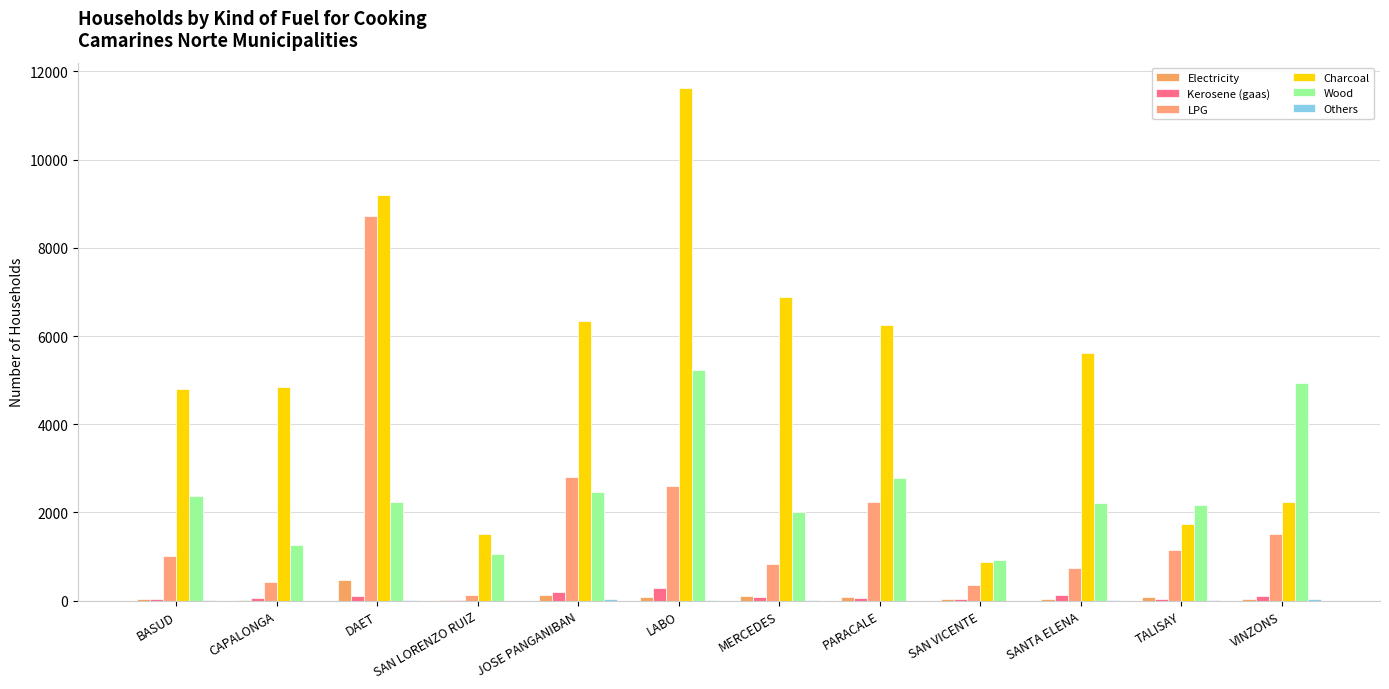

Reading left to right, transcribe all the data shown in this chart.

Electricity: 31	20	480	15	139	75	109	87	30	46	90	45
Kerosene (gaas): 35	63	100	20	204	278	94	54	30	130	45	116
LPG: 1020	431	8731	131	2801	2593	835	2241	360	737	1159	1513
Charcoal: 4806	4850	9191	1508	6344	11617	6892	6243	876	5624	1749	2246
Wood: 2380	1263	2245	1070	2473	5227	2019	2789	934	2222	2172	4935
Others: 5	0	20	0	35	10	10	0	0	5	10	44